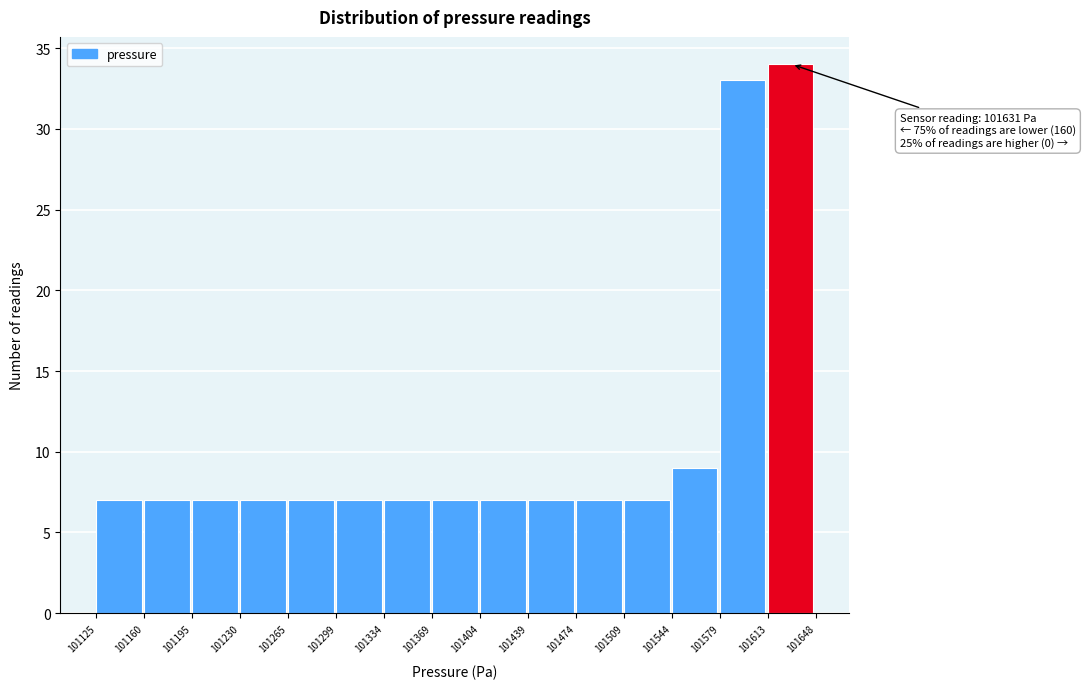

Which range on the x-axis has the tallest bar?

101613 to 101648